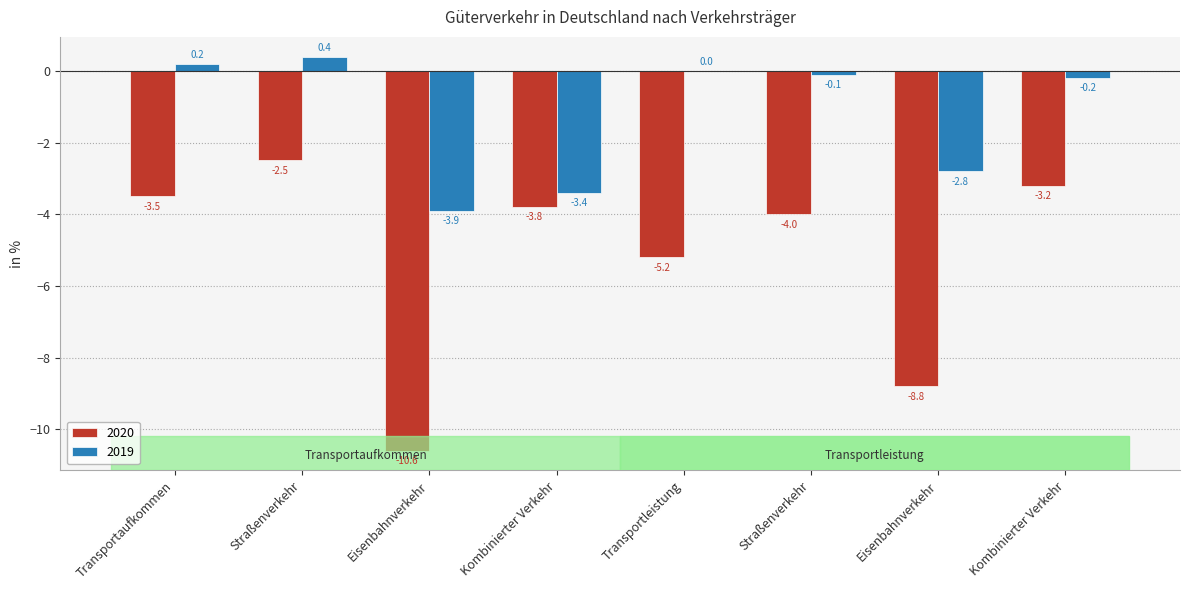

How many categories are shown in the chart?

8